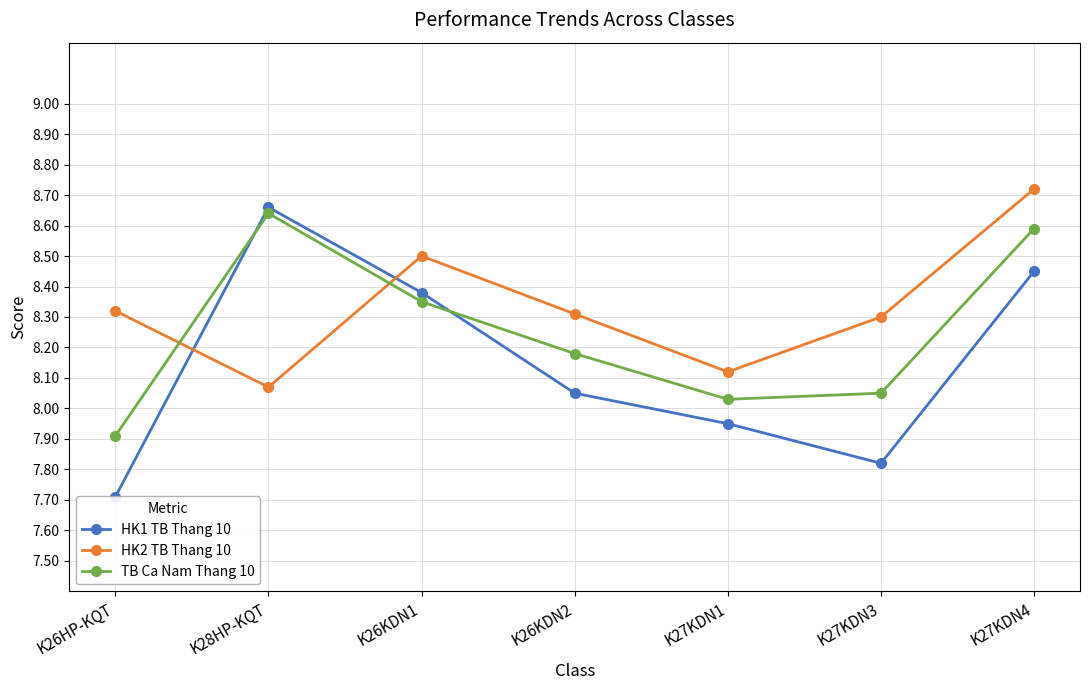

Which series has the largest range (max minus min)?

HK1 TB Thang 10